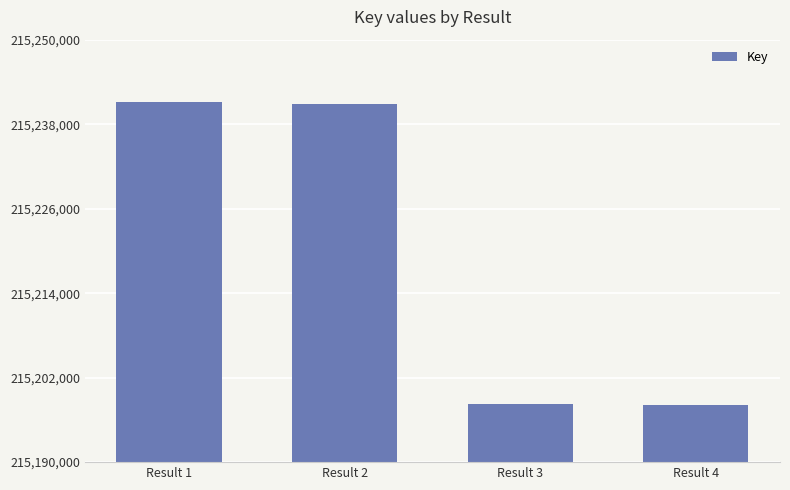

What is the sum of all values?

860878298